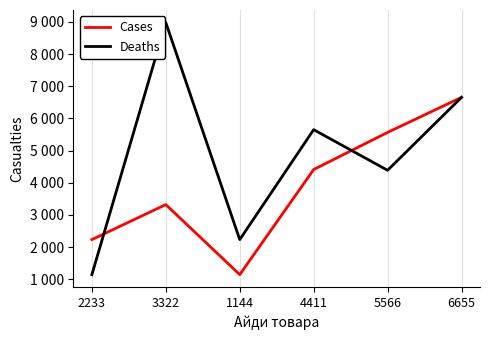

What is the spread (max minus min) of values at 4411?

1240